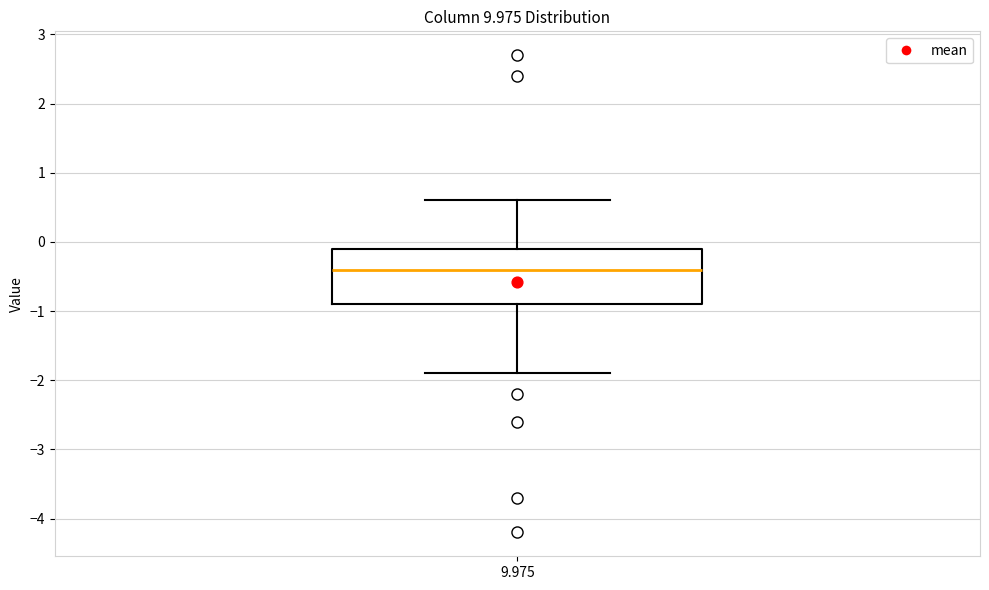

Read this box plot against the y-axis: the position of the median line, the range covered by the box, and the ends of both whiskers. The values are not printed on the chart, so give them approximately, as read against the axis.

median -0.4, box -0.9 to -0.1, whiskers -1.9 to 0.6